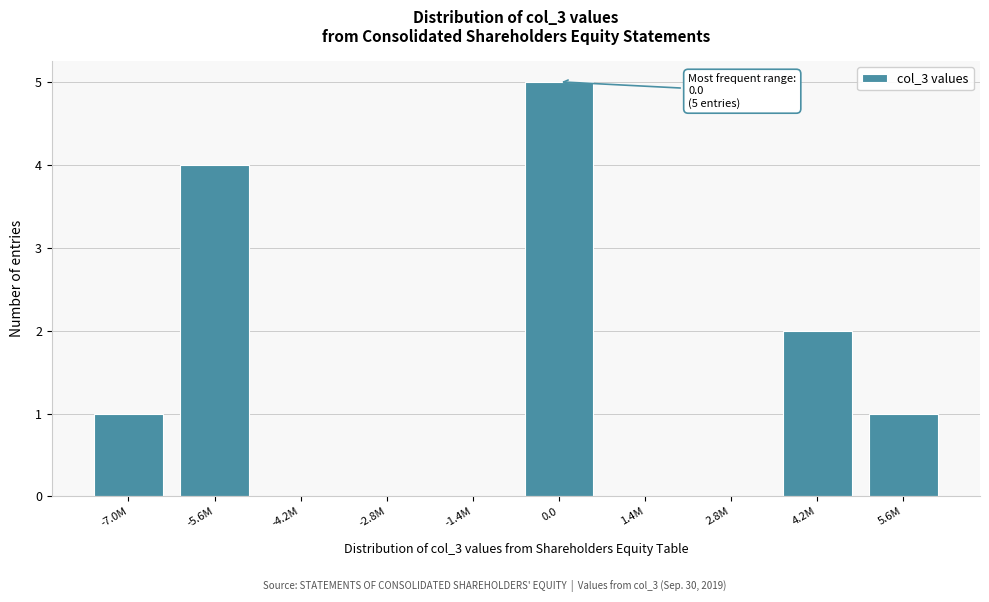

Reading right to left, list all the values displayed in this chart.

5.6M=1	4.2M=2	2.8M=0	1.4M=0	0.0=5	-1.4M=0	-2.8M=0	-4.2M=0	-5.6M=4	-7.0M=1